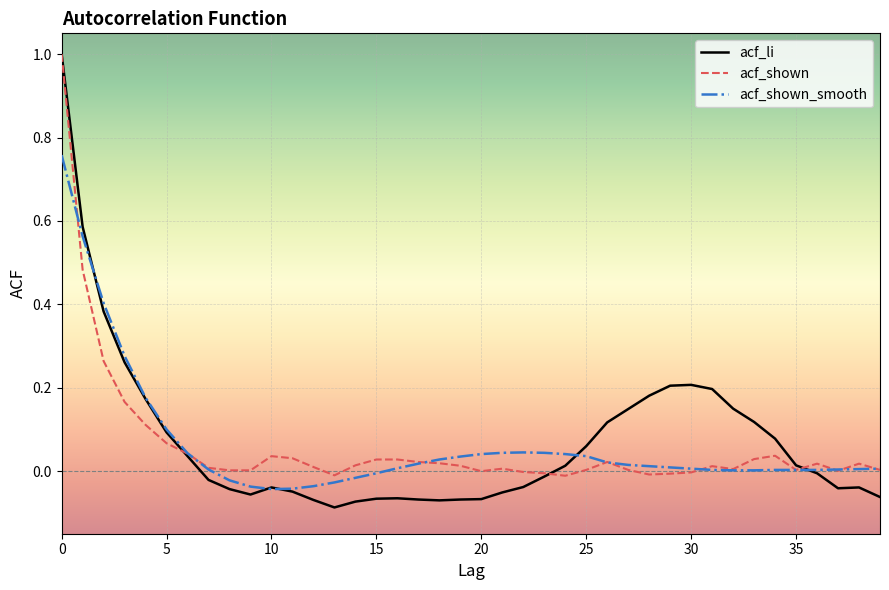

What is the difference between the maximum and second lowest values in the acf_li series?

1.1